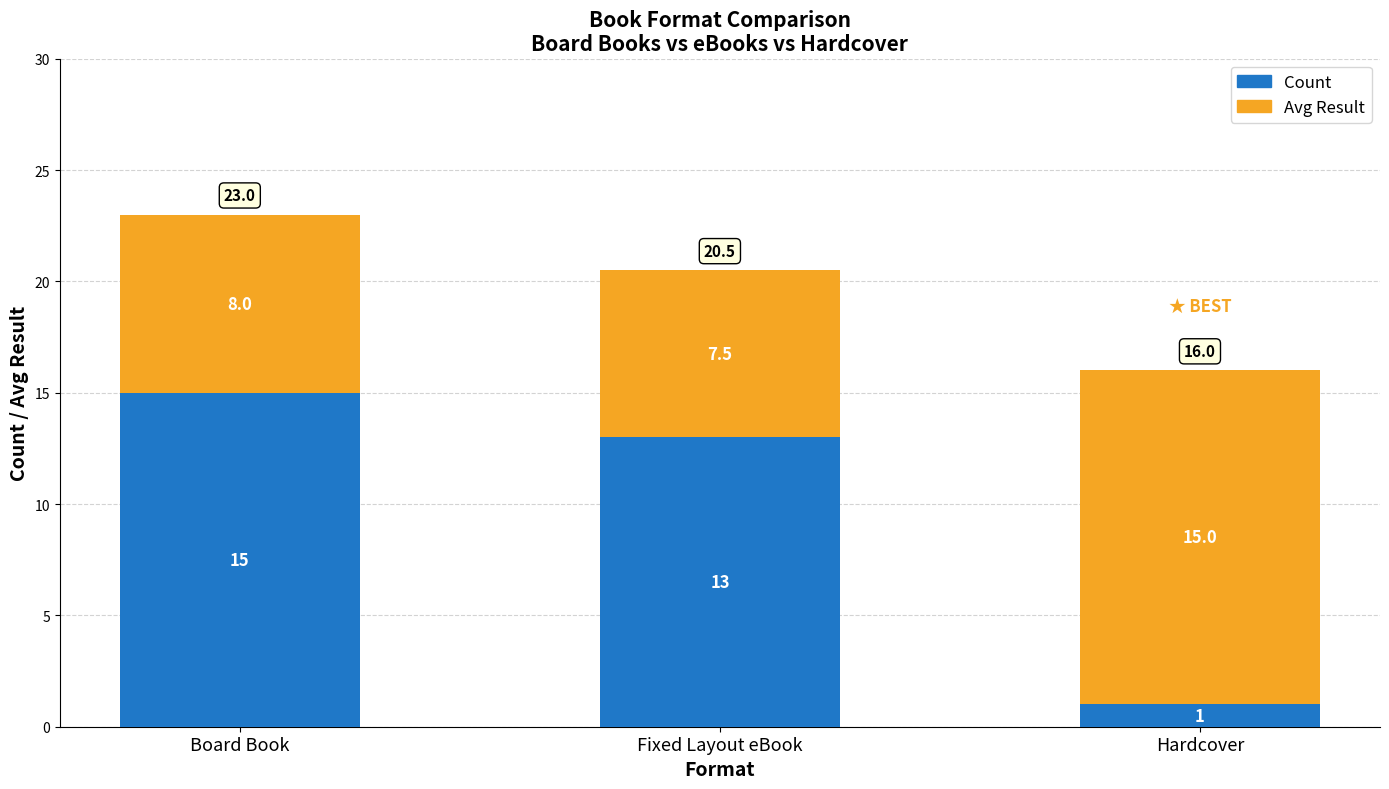

What are all the series names shown in the legend?

Count, Avg Result